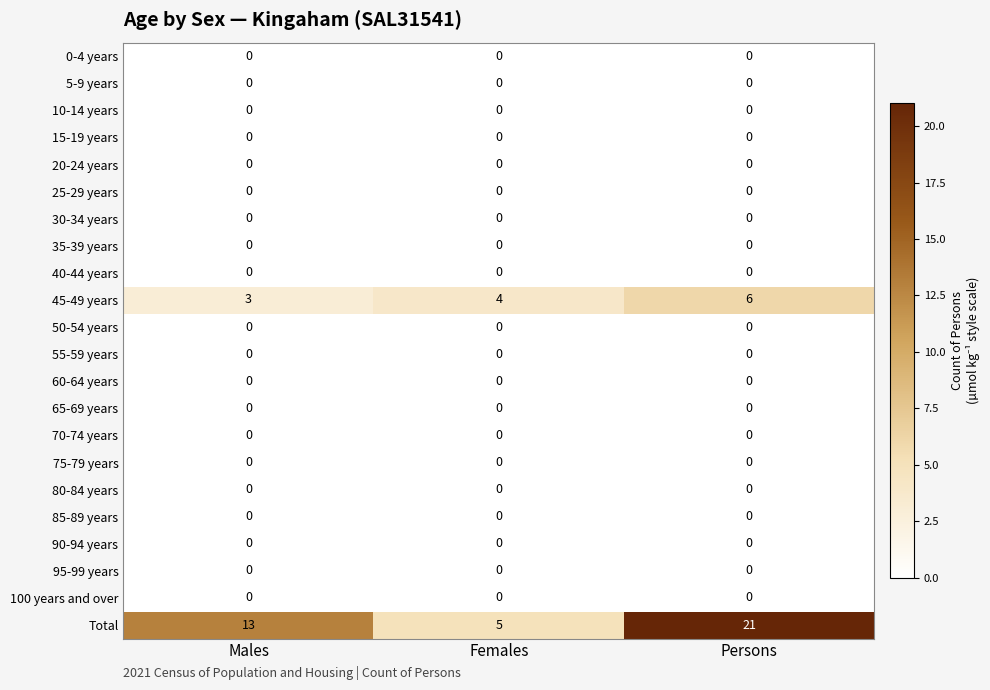

The 40-44 years series shows 0 at Persons. True or false?

True